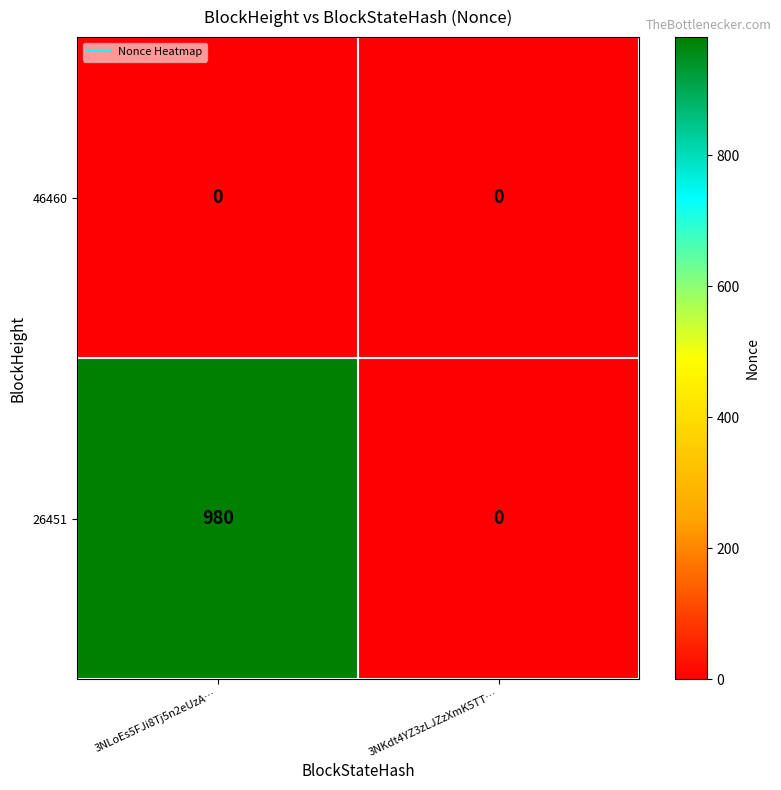

Which series changed the most between 3NLoEs5FJi8Tj5n2eUzA… and 3NKdt4YZ3zLJZzXmK5TT…?

26451